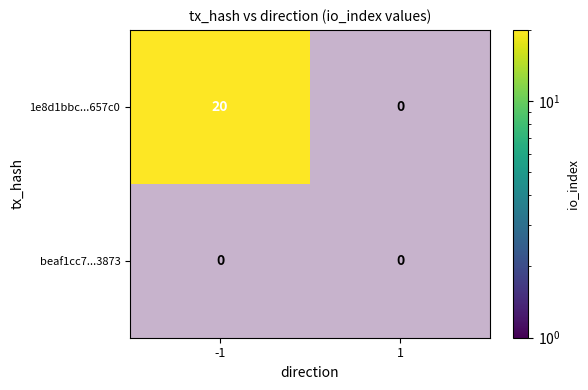

What is the total value across all series at io_index?

20